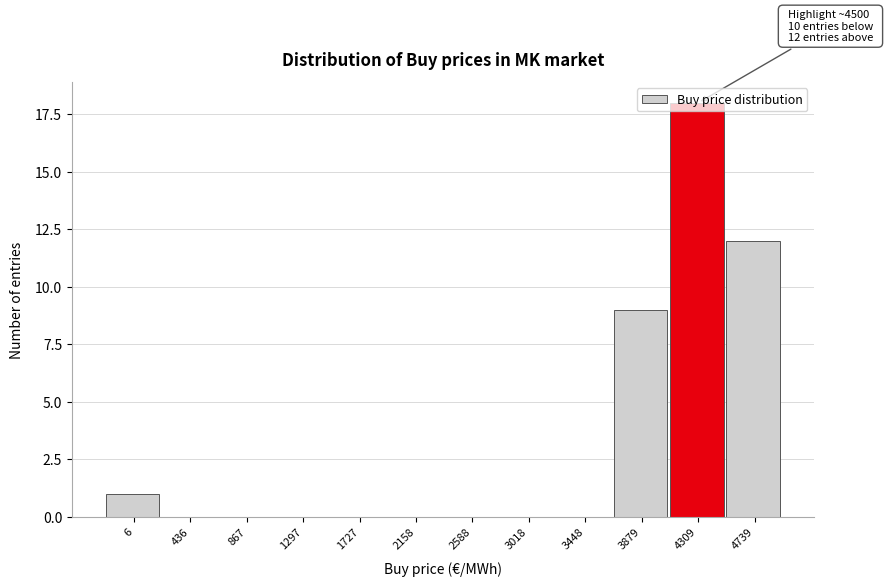

The chart shows a value of -11 at 2158. True or false?

False